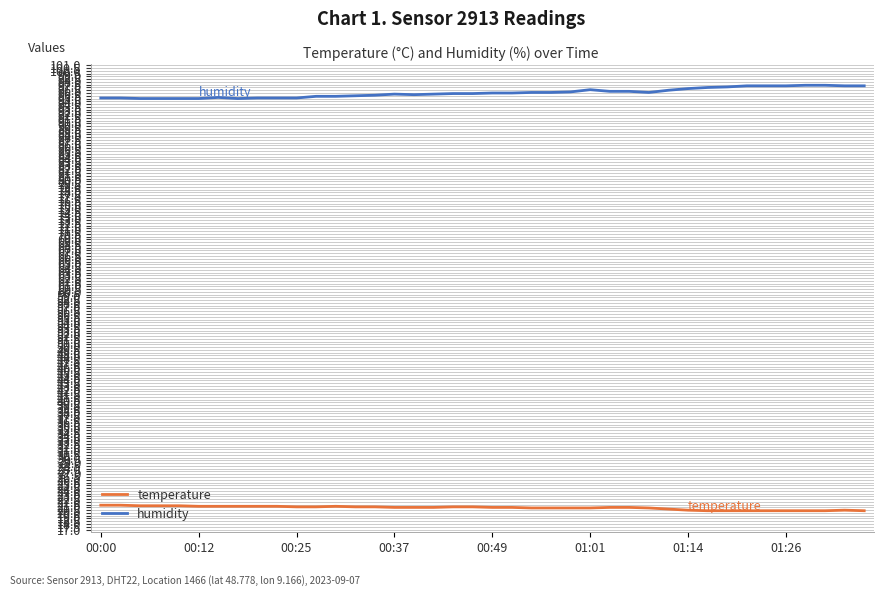

True or false: humidity and temperature cross at least once.

False